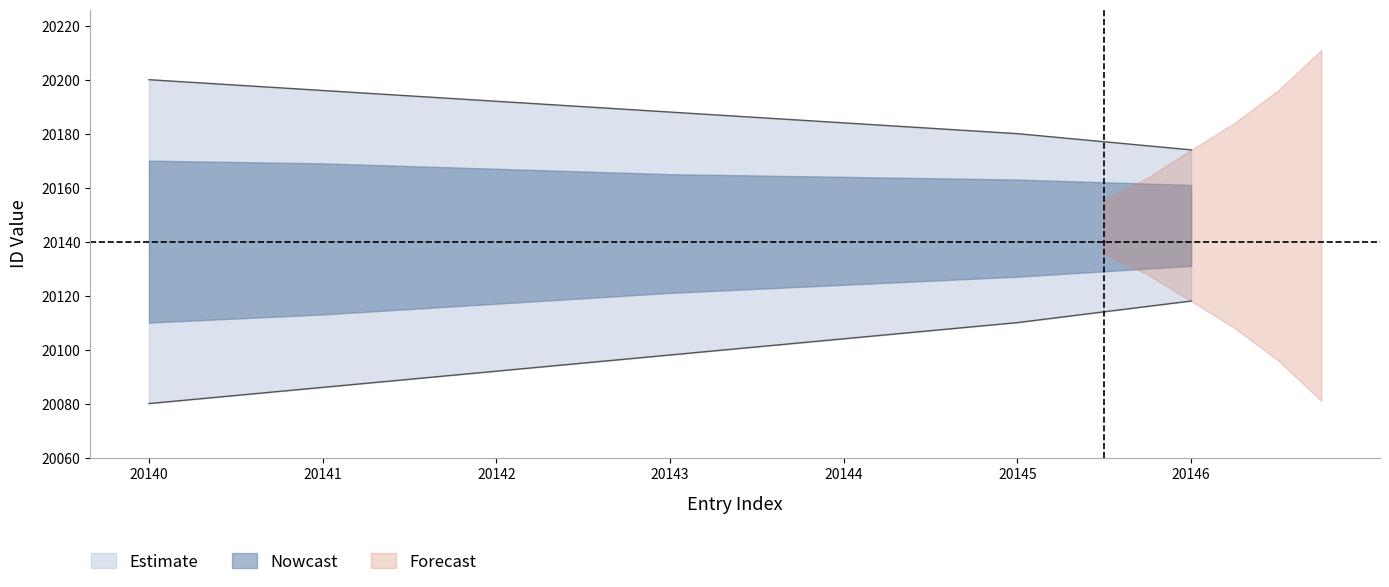

Which category has the lowest value in the id_mid series?

20146